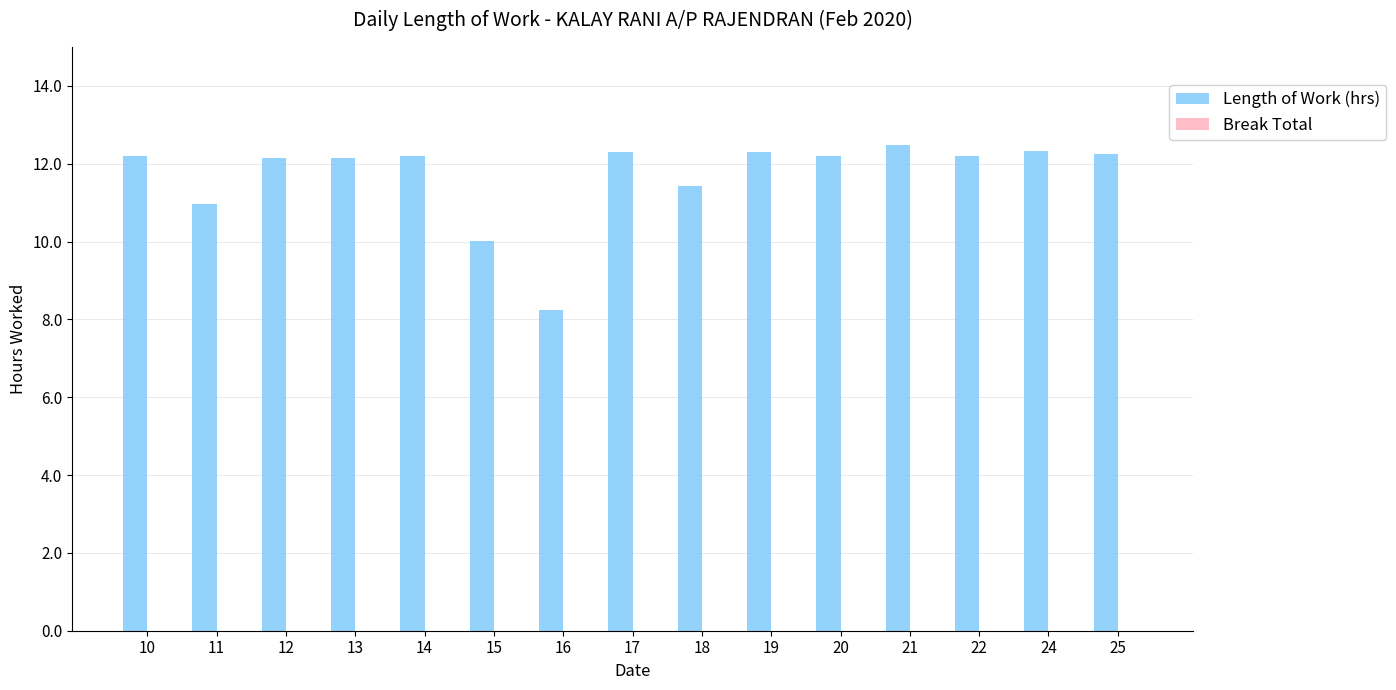

What is the ratio of the value at 13 to the value at 18?

1.1